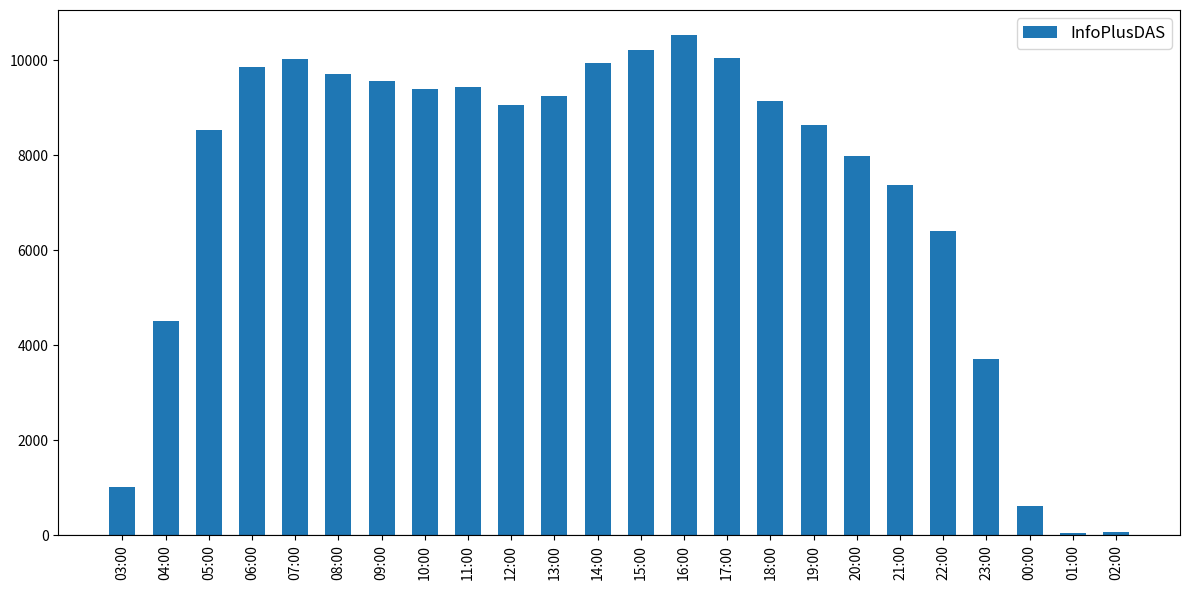

What is the average value?

7291